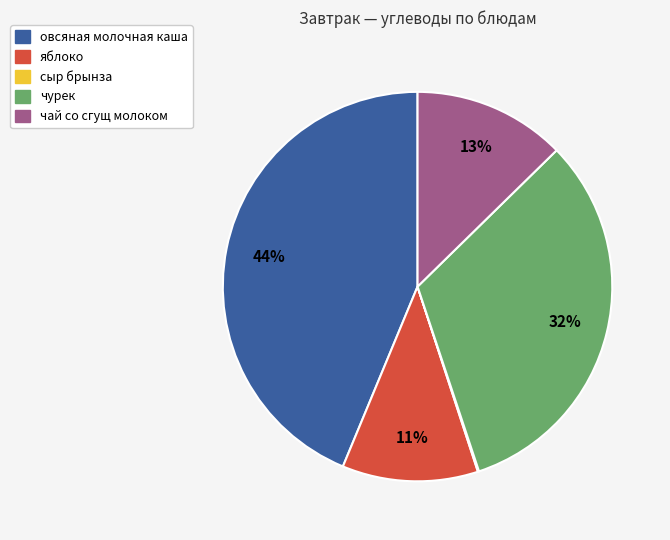

To the nearest percent, what is the average slice percentage?

20%